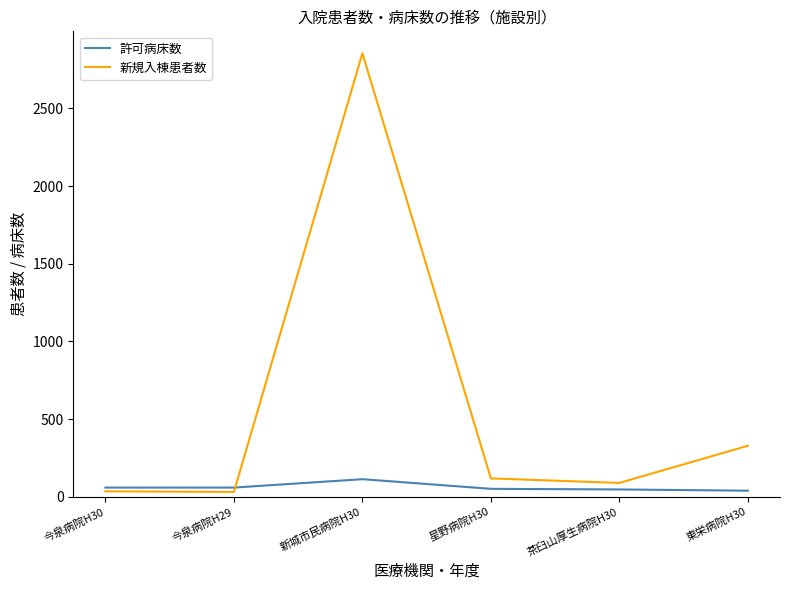

What is the maximum value for 許可病床数?

114